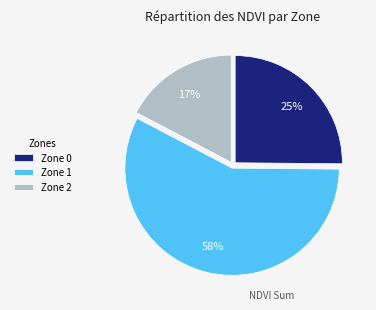

Count the number of slices in the pie.

3